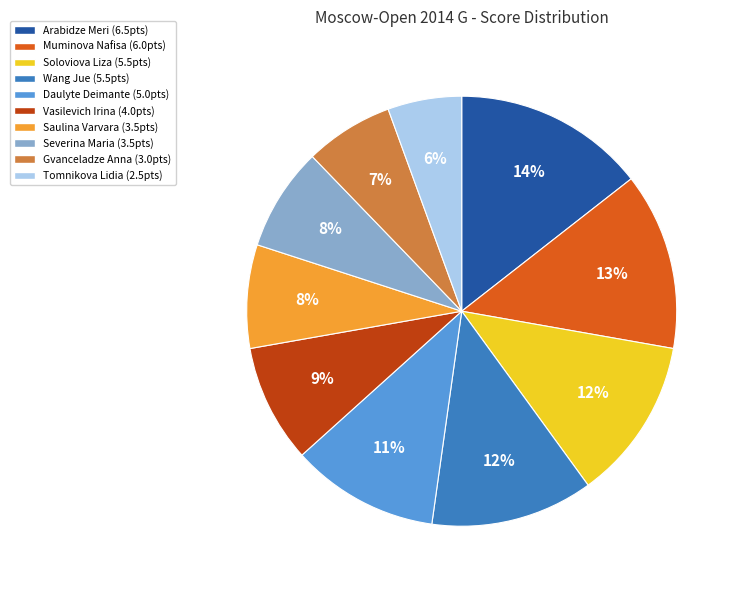

What is the ratio of the value at Daulyte Deimante to the value at Severina Maria?

1.4